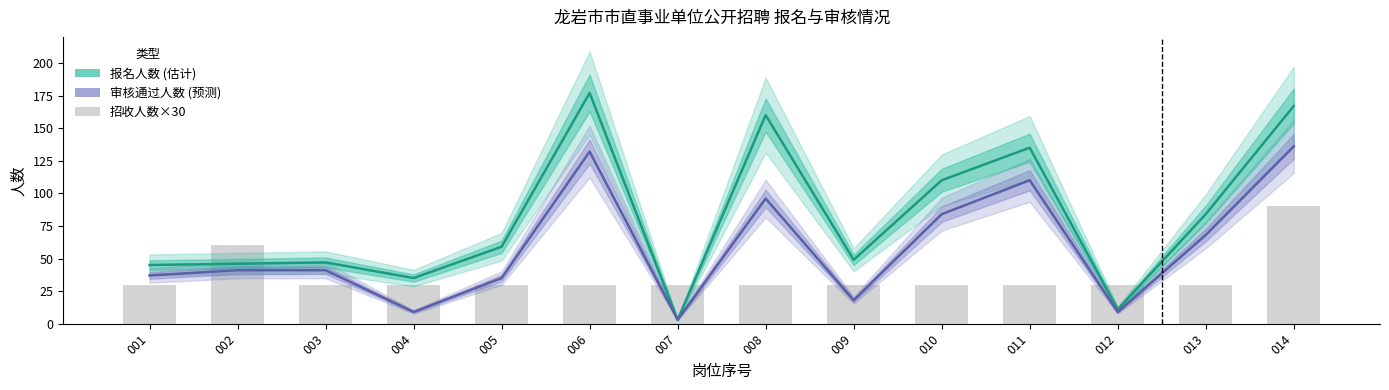

Which category has the highest value in the 报名人数 series?

006